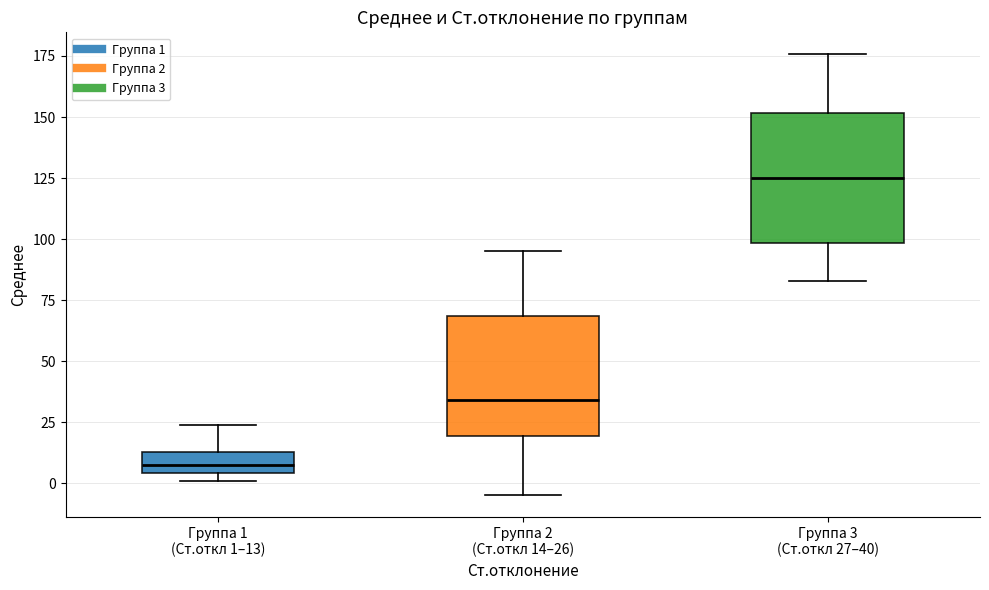

Where is the lower edge of the box for Группа 1 (Ст.откл 1–13) on the y-axis? The values are not printed on the chart, so give them approximately, as read against the axis.

5